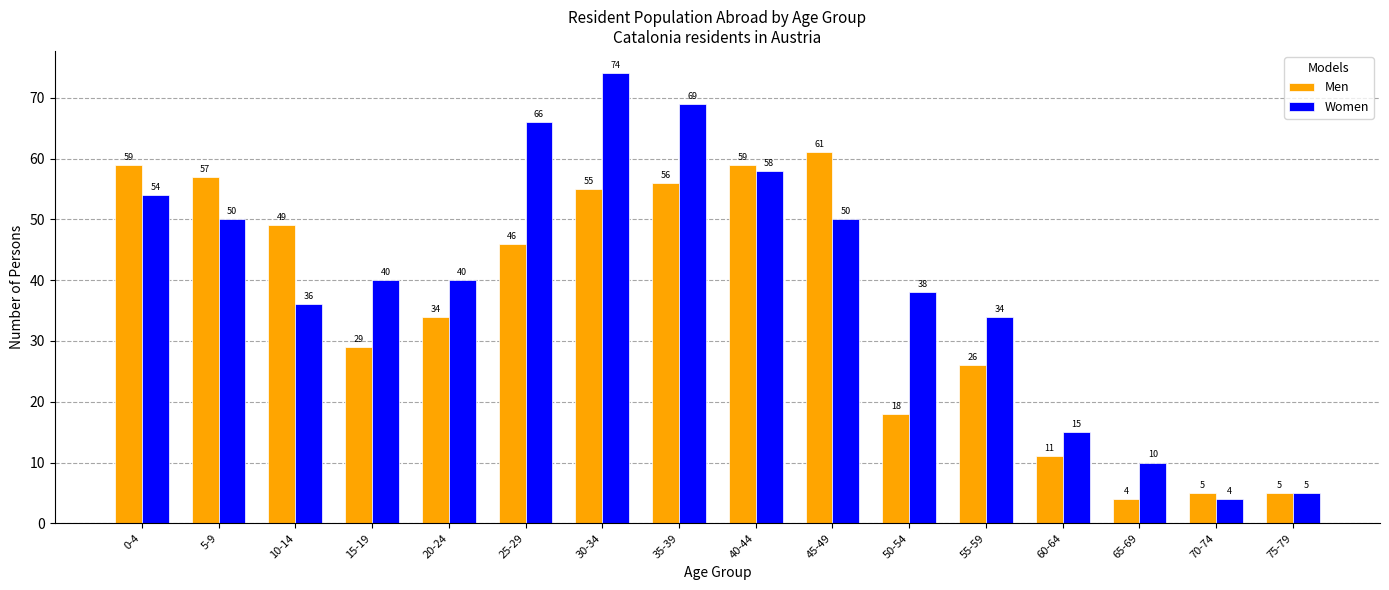

Reading right to left, transcribe all the data shown in this chart.

Men: 5	5	4	11	26	18	61	59	56	55	46	34	29	49	57	59
Women: 5	4	10	15	34	38	50	58	69	74	66	40	40	36	50	54